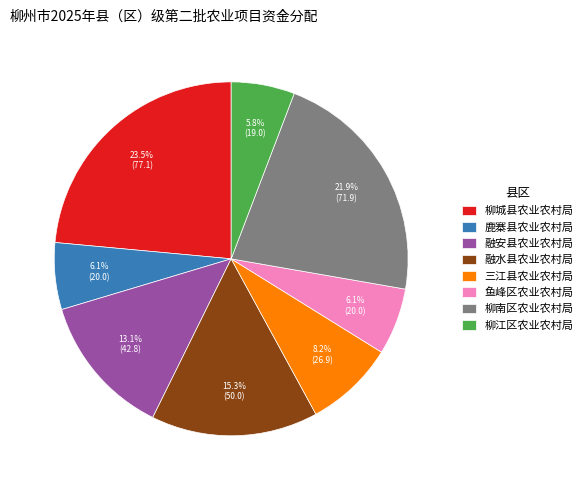

What is the total percentage of 融水县农业农村局 and 柳江区农业农村局?

21.1%